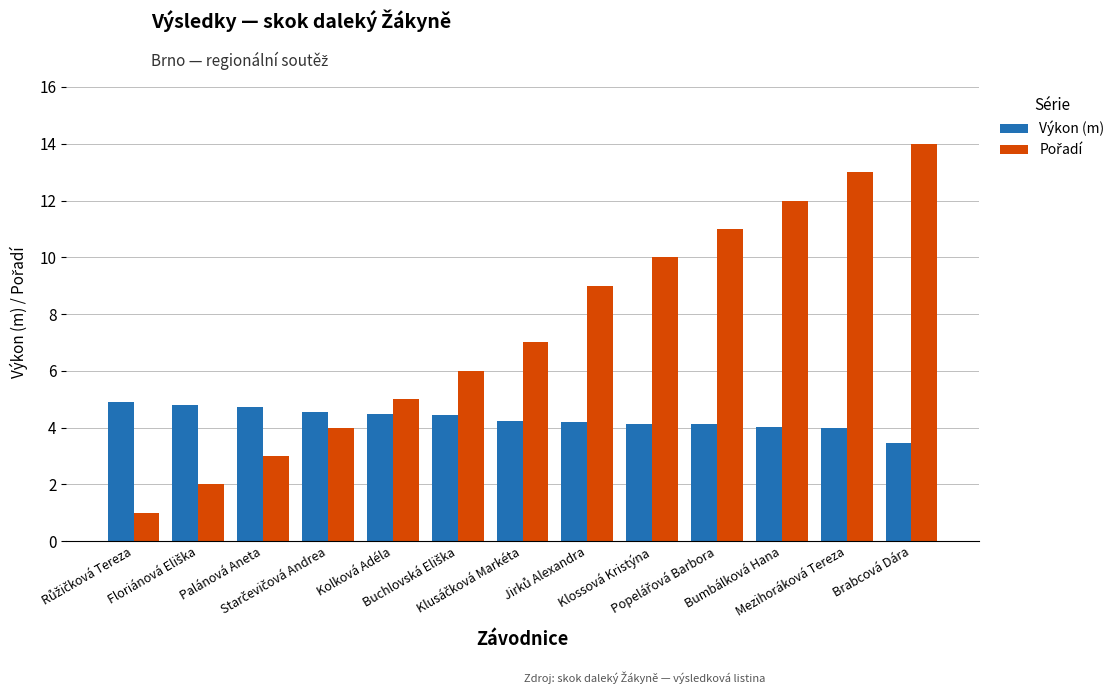

What is the difference between the second highest and second lowest values in the Výkon (m) series?

0.8